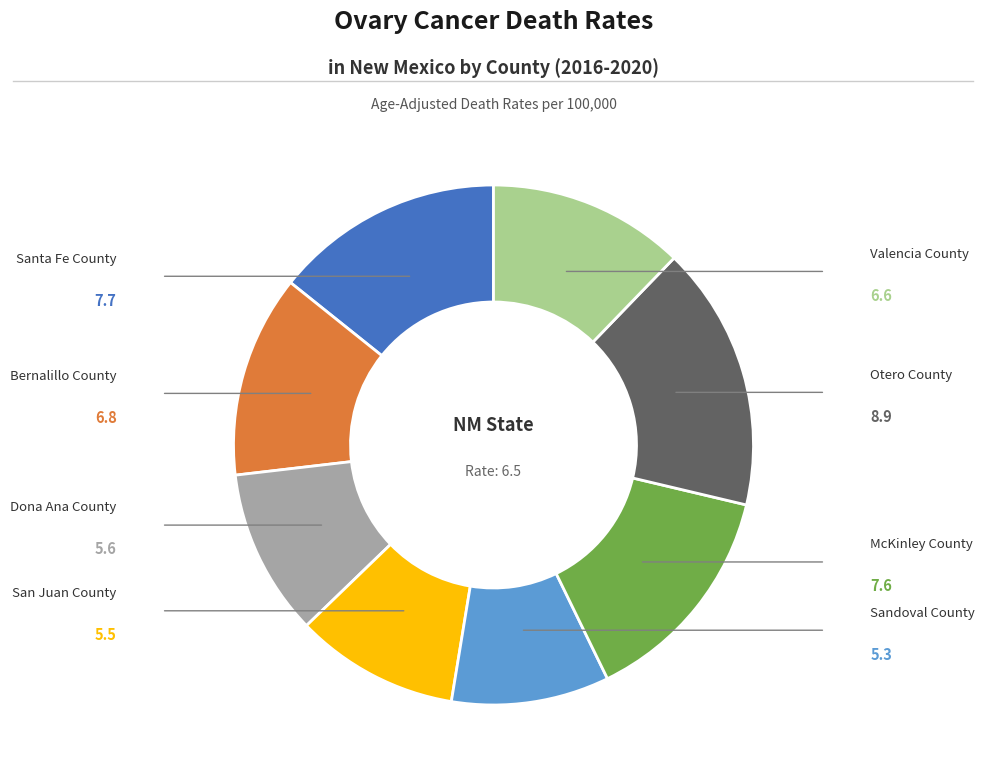

Is there a majority slice in this chart?

No